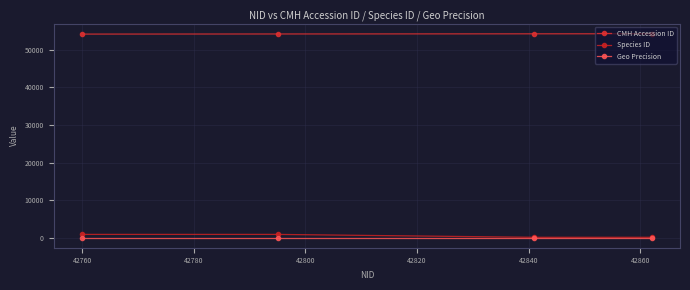

How many lines are shown in the chart?

3